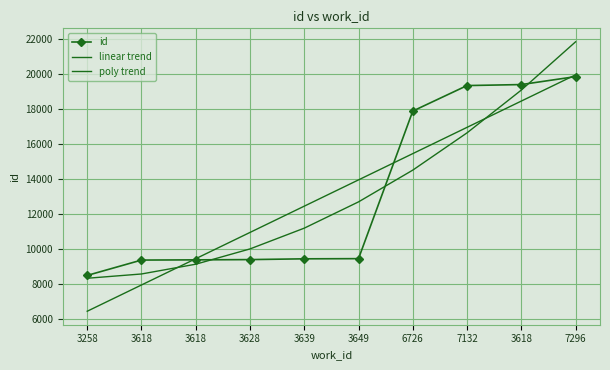

Is it true that id equals 14574.7 at 3639?

False